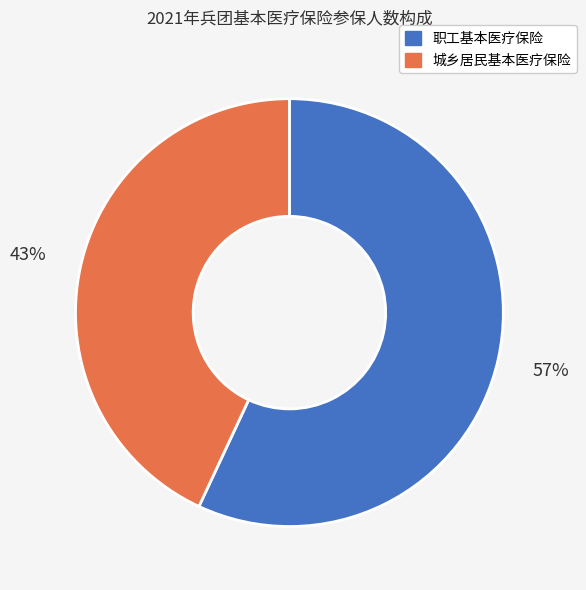

Rank the categories by value from lowest to highest.

城乡居民基本医疗保险, 职工基本医疗保险